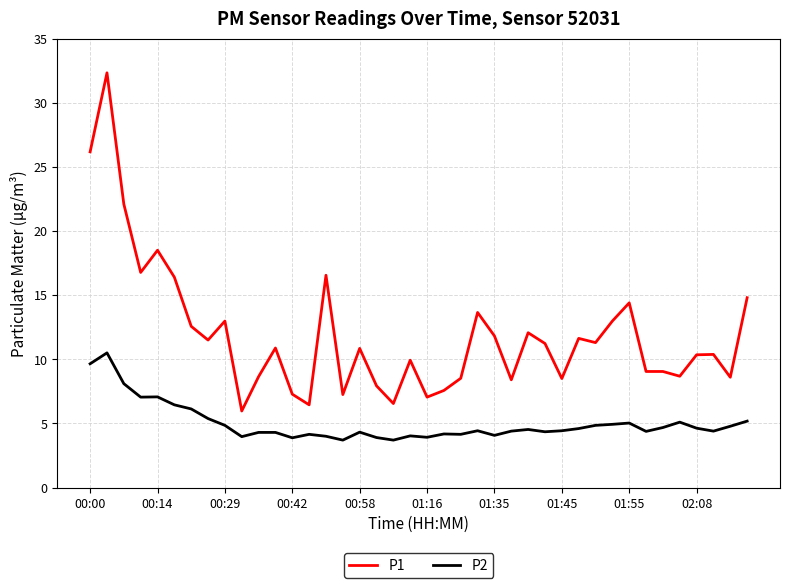

Rank the series by their maximum value, from highest to lowest.

P1, P2